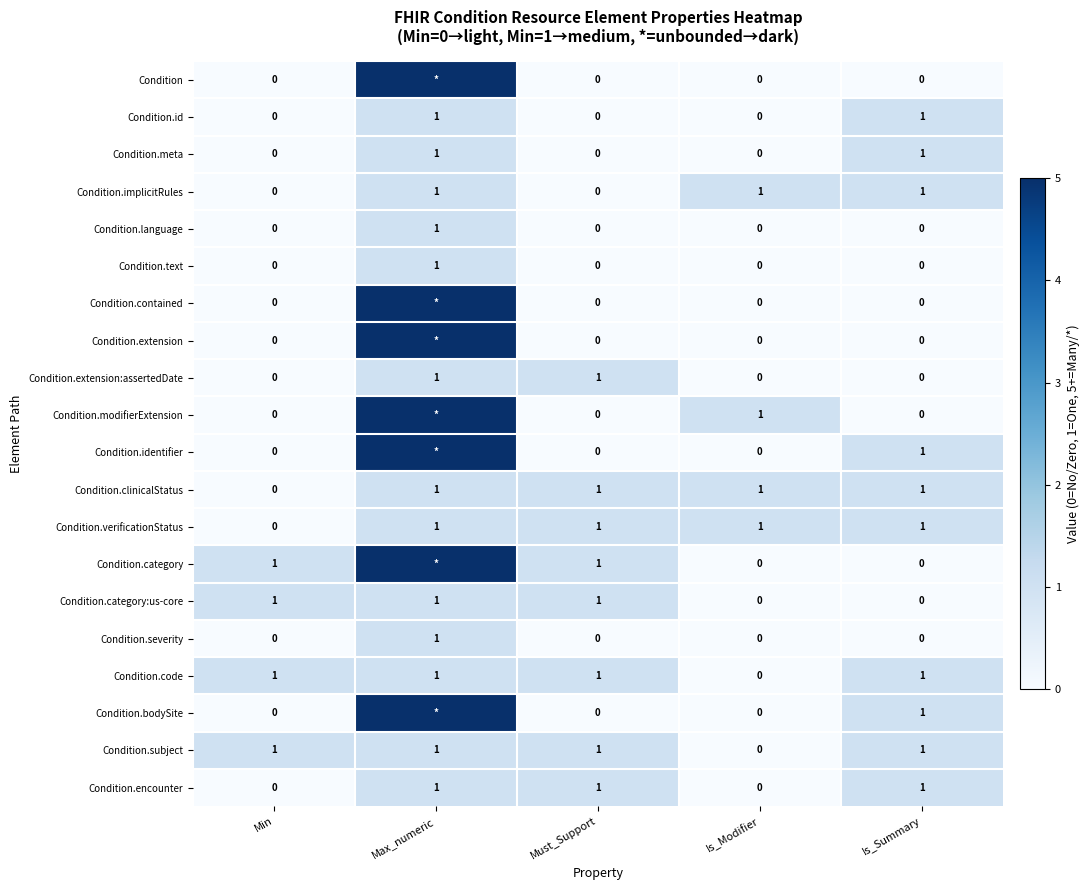

What is the difference between the maximum and minimum values in the Condition.id series?

1